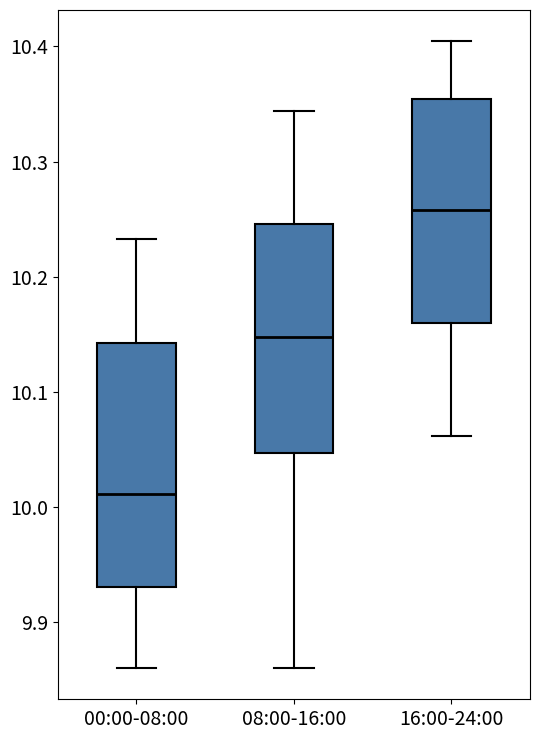

Where does the median line of the box for 00:00-08:00 sit on the y-axis? The values are not printed on the chart, so give them approximately, as read against the axis.

10.01